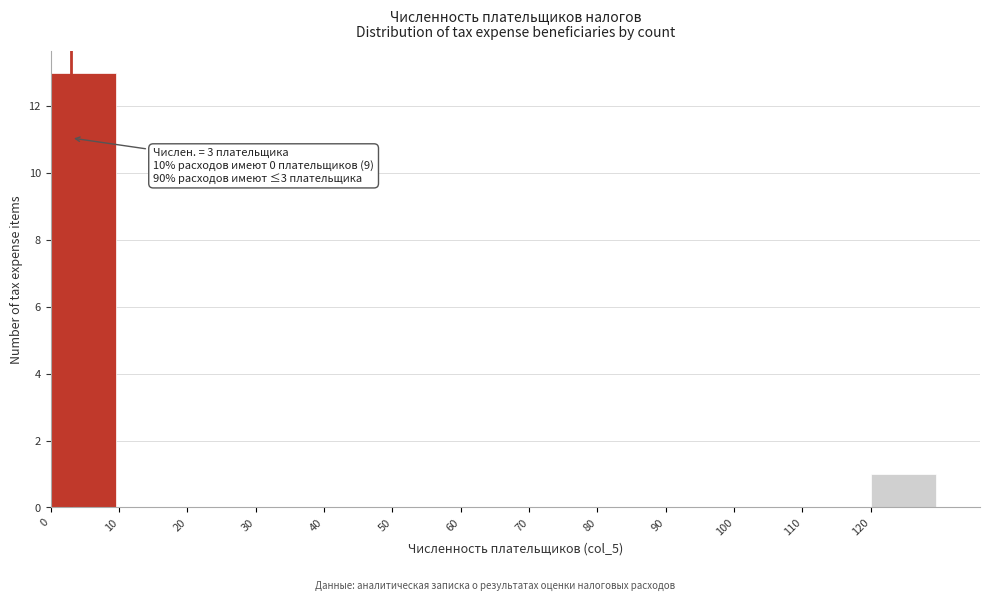

Which range on the x-axis has the tallest bar?

0 to 10